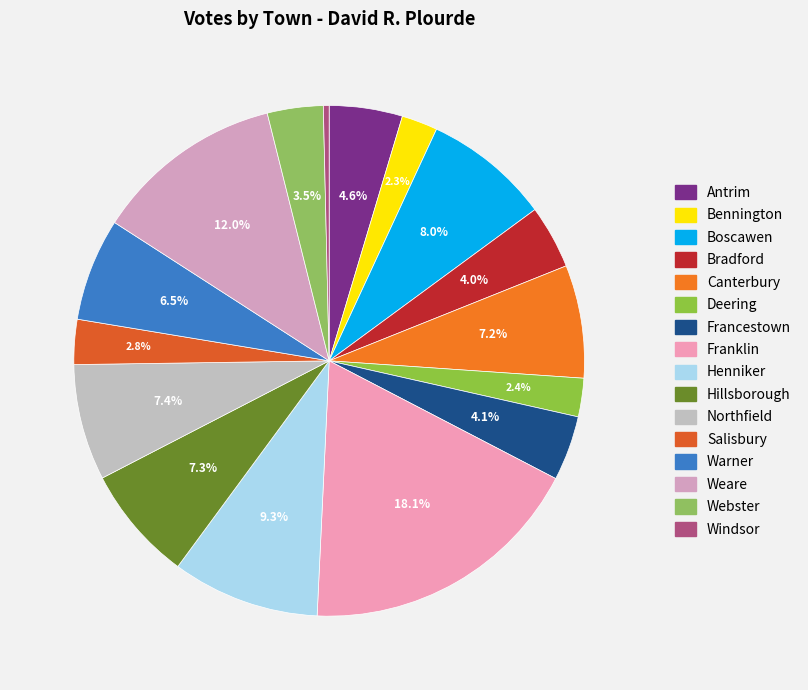

To the nearest percent, what is the combined percentage of Bradford and Antrim?

9%